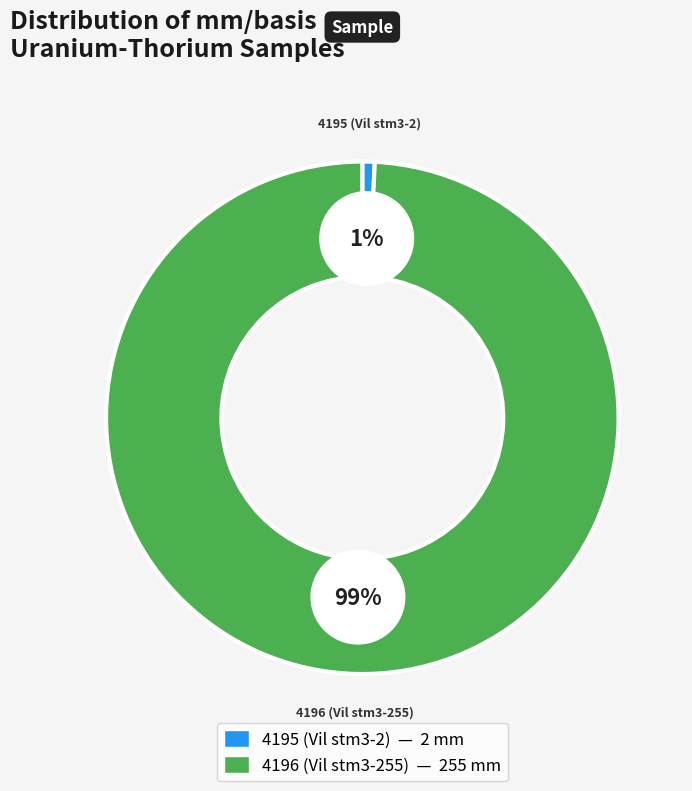

Which category has the biggest portion of the pie?

4196 (Vil stm3-255)